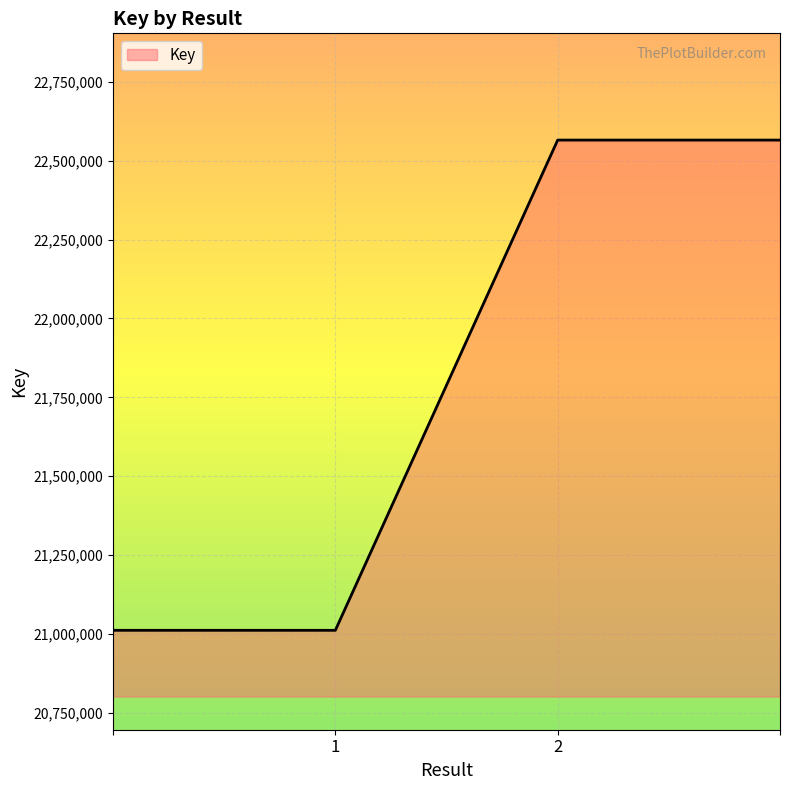

True or false: the data has more than 2 interior local peaks.

False